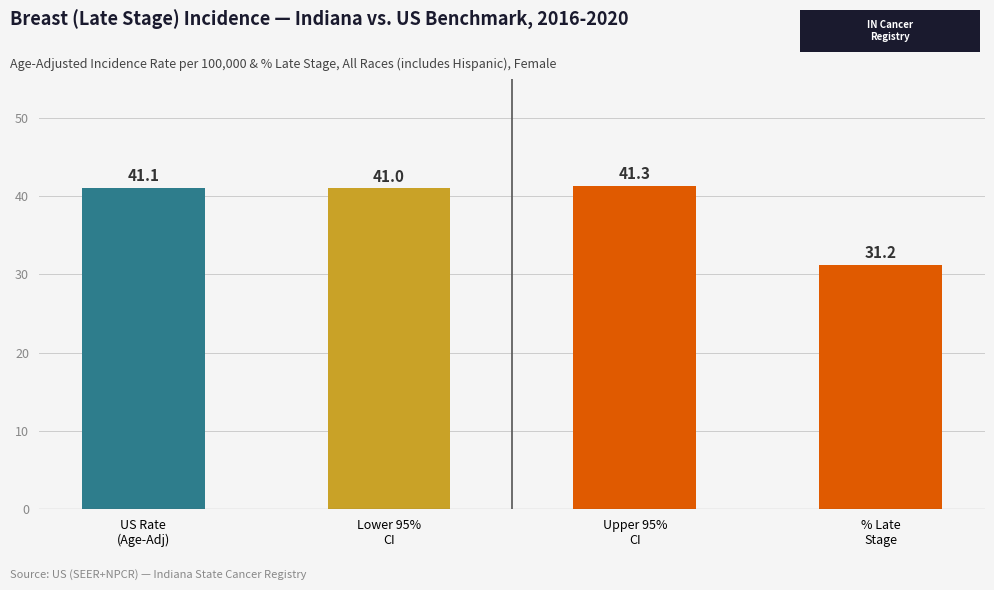

What is the difference between the maximum and minimum values?

10.1